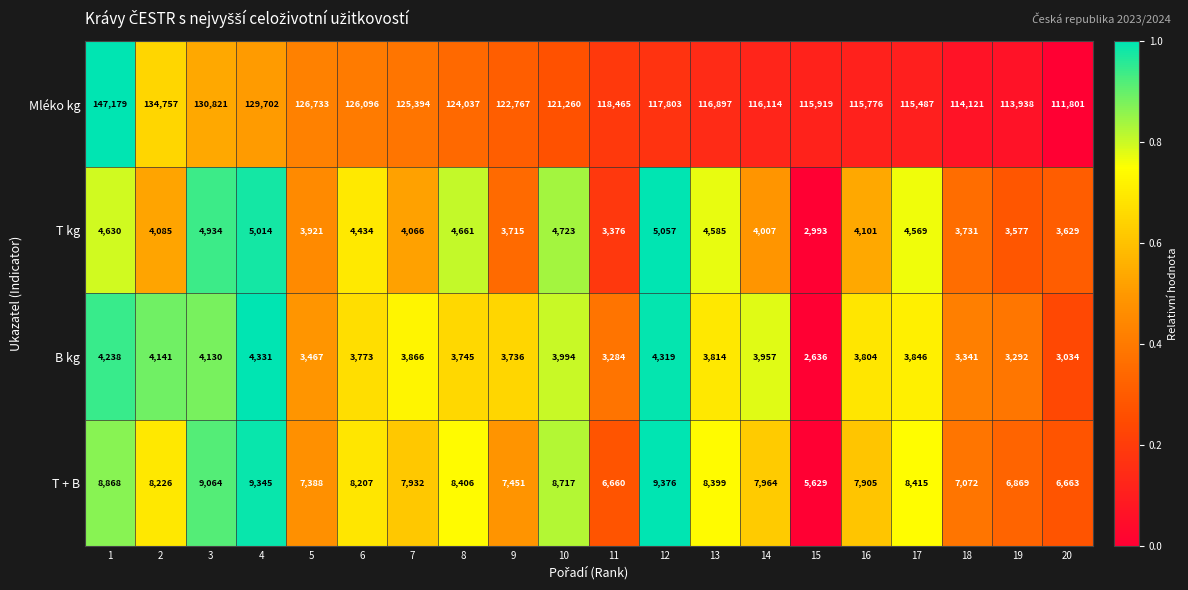

Which series has the largest total across all categories?

Mléko kg